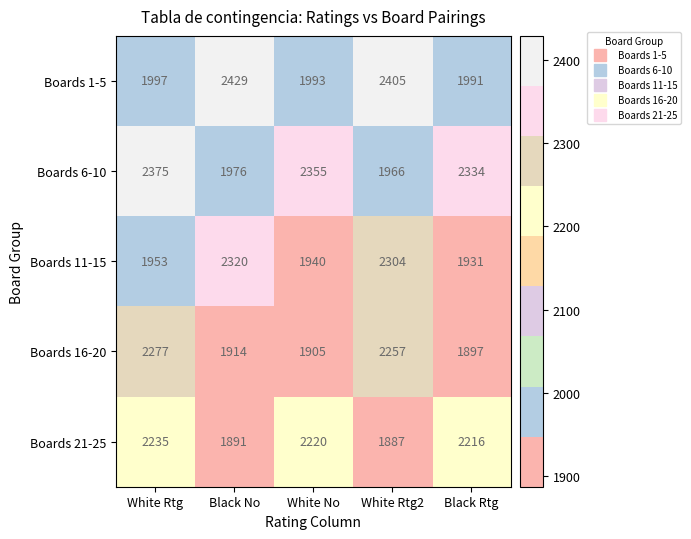

Reading left to right, what are all the values shown in this chart?

Boards 1-5: 1997	2429	1993	2405	1991
Boards 6-10: 2375	1976	2355	1966	2334
Boards 11-15: 1953	2320	1940	2304	1931
Boards 16-20: 2277	1914	1905	2257	1897
Boards 21-25: 2235	1891	2220	1887	2216